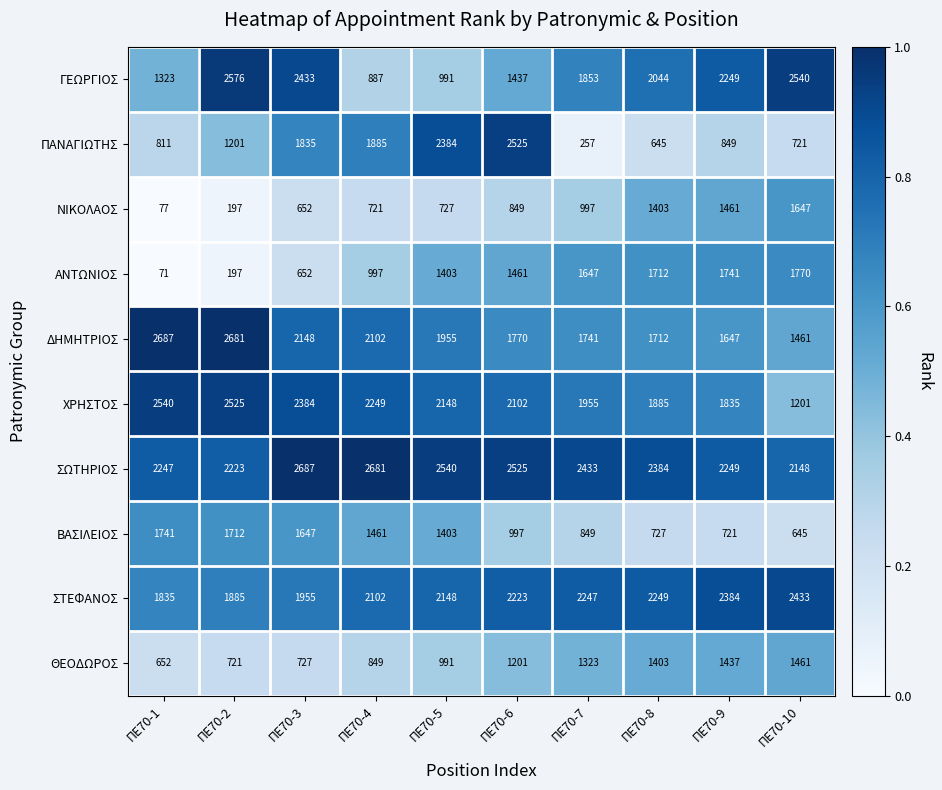

At which category is the sum across all series the highest?

ΠΕ70-3